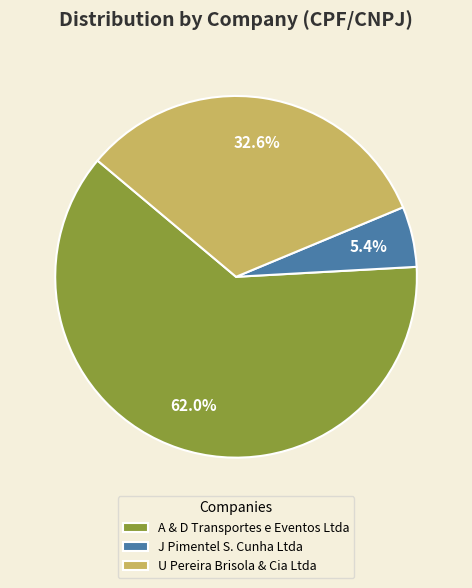

To the nearest percent, what is the difference between the U Pereira Brisola & Cia Ltda and A & D Transportes e Eventos Ltda slice percentages?

29%